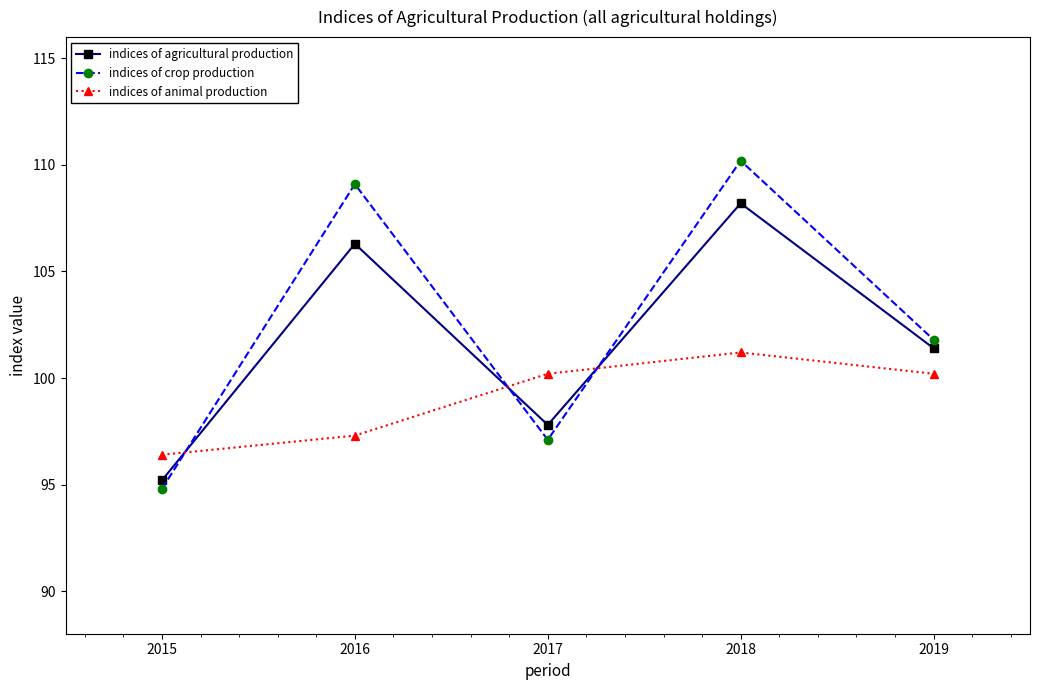

Reading left to right, what are all the values shown in this chart?

indices of agricultural production: 2015=95.2	2016=106.3	2017=97.8	2018=108.2	2019=101.4
indices of crop production: 2015=94.8	2016=109.1	2017=97.1	2018=110.2	2019=101.8
indices of animal production: 2015=96.4	2016=97.3	2017=100.2	2018=101.2	2019=100.2